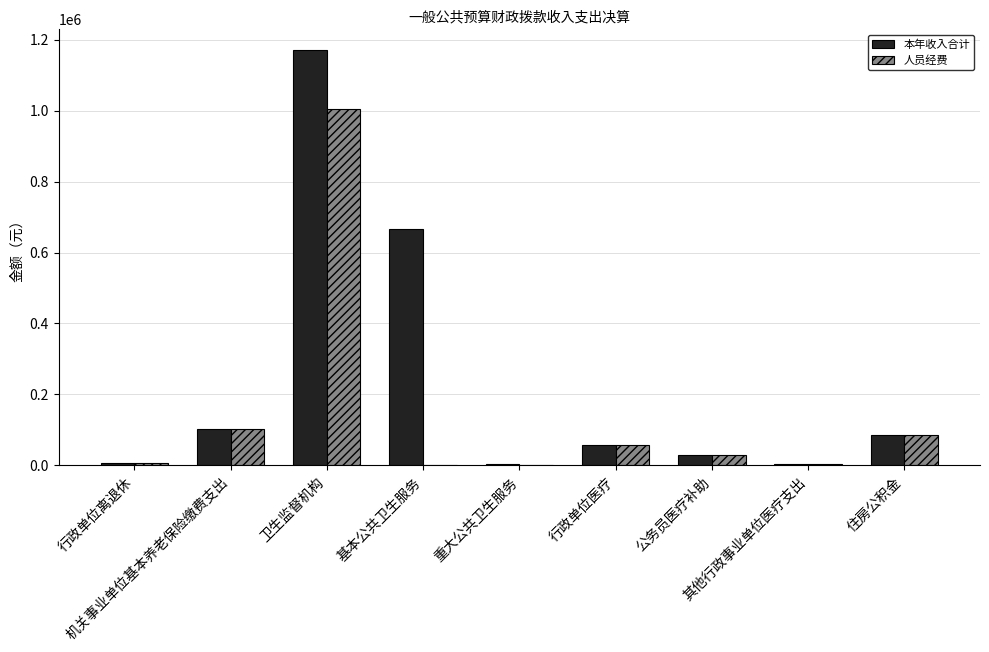

At which label is 本年收入合计 closest to 586957?

基本公共卫生服务